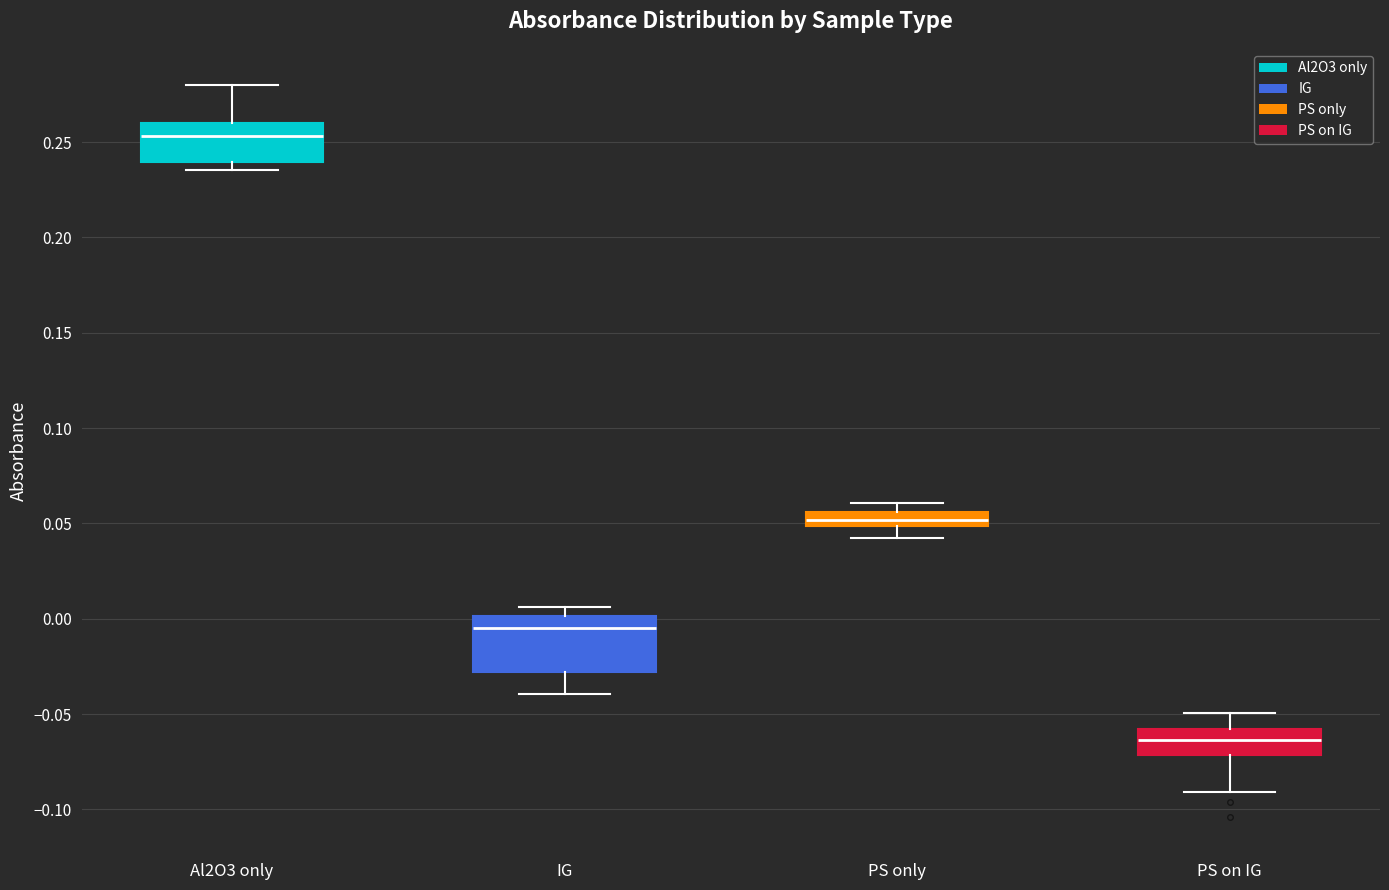

Reading left to right, read every box against the y-axis: the position of its median line, the range the box covers, and the ends of its whiskers. The values are not printed on the chart, so give them approximately, as read against the axis.

Al2O3 only: median 0.255, box 0.240 to 0.260, whiskers 0.235 to 0.280
IG: median -0.005, box -0.030 to 0.000, whiskers -0.040 to 0.005
PS only: median 0.050 (inside the box), box 0.050 to 0.055, whiskers 0.045 to 0.060
PS on IG: median -0.065, box -0.070 to -0.060, whiskers -0.090 to -0.050